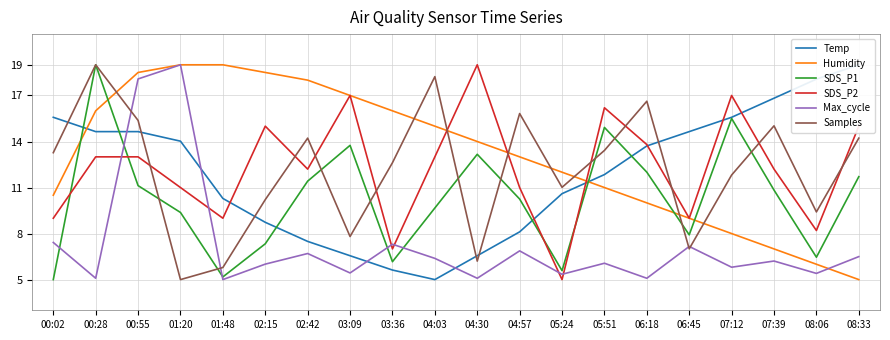

Reading left to right, extract all data points from this chart.

Temp: 15.6	14.6	14.6	14.0	10.3	8.7	7.5	6.6	5.6	5.0	6.6	8.1	10.6	11.8	13.7	14.6	15.6	16.8	18.1	19.0
Humidity: 10.5	16.0	18.5	19.0	19.0	18.5	18.0	17.0	16.0	15.0	14.0	13.0	12.0	11.0	10.0	9.0	8.0	7.0	6.0	5.0
SDS_P1: 5.0	19.0	11.1	9.4	5.2	7.3	11.4	13.8	6.2	9.7	13.2	10.3	5.6	14.9	12.0	7.9	15.5	10.8	6.5	11.7
SDS_P2: 9.0	13.0	13.0	11.0	9.0	15.0	12.2	17.0	7.0	13.0	19.0	11.0	5.0	16.2	13.8	9.0	17.0	12.2	8.2	15.0
Max_cycle: 7.4	5.1	18.1	19.0	5.0	6.0	6.7	5.4	7.3	6.4	5.1	6.9	5.3	6.1	5.1	7.2	5.8	6.2	5.4	6.5
Samples: 13.3	19.0	15.4	5.0	5.8	10.2	14.2	7.8	12.6	18.2	6.2	15.8	11.0	13.4	16.6	7.0	11.8	15.0	9.4	14.2